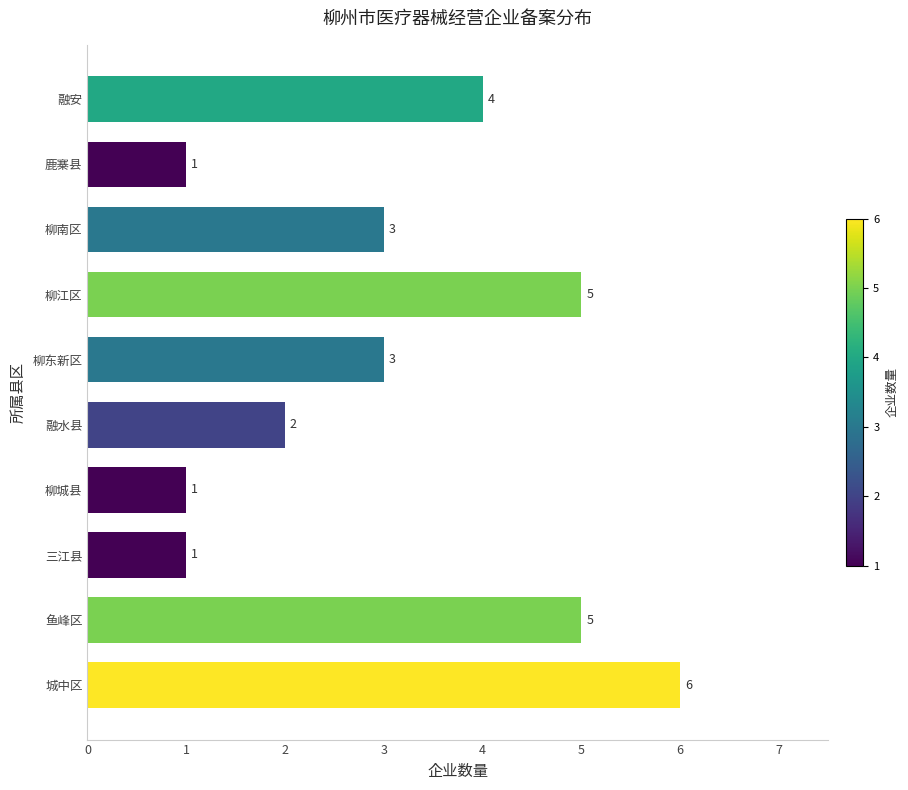

How many values are between 1 and 5?

9